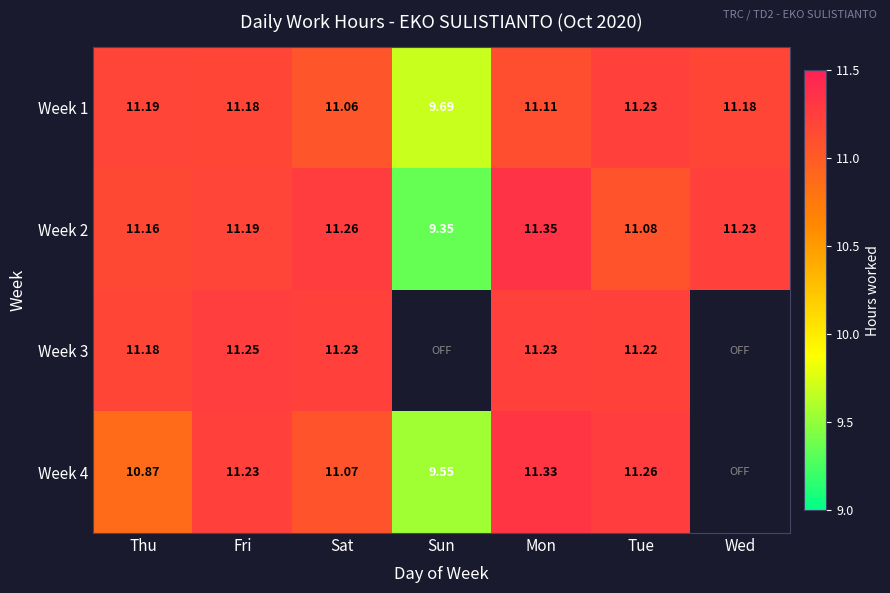

What is the greatest value displayed?

11.3